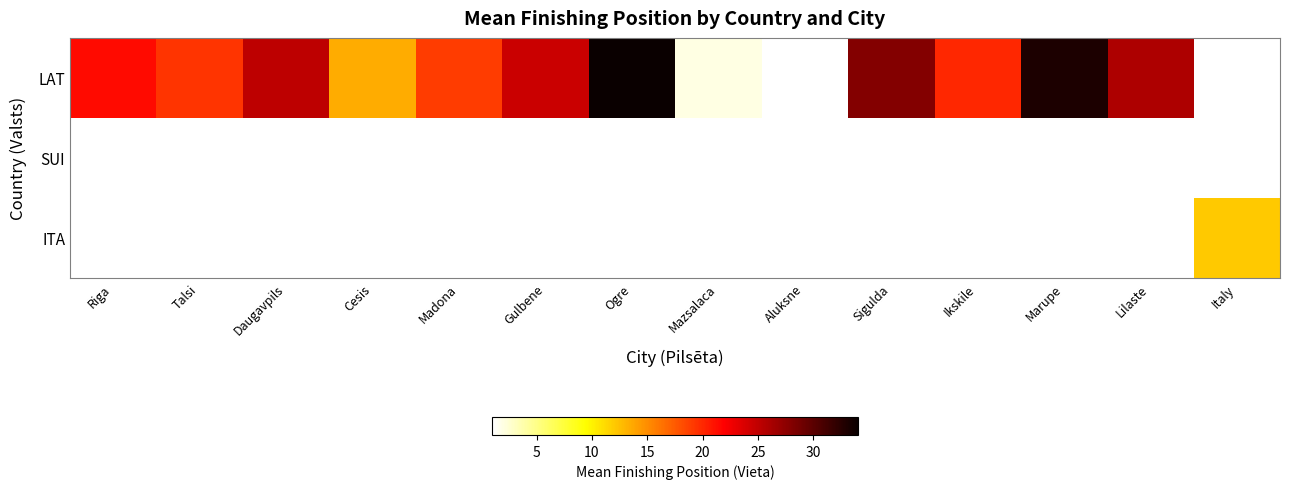

How many data points in LAT are less than 24?

7